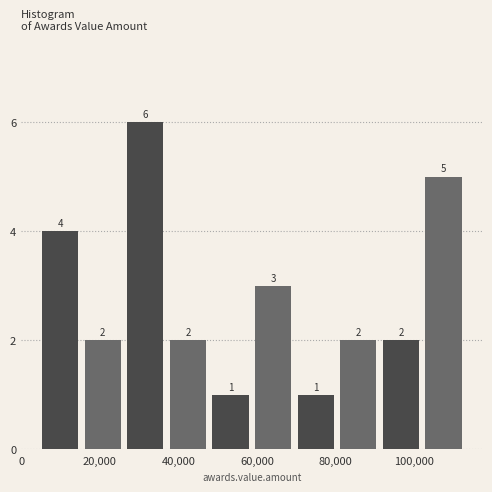

Reading left to right, transcribe this chart: for each bar, give the range it covers on the x-axis and its height. The bar edges are not printed on the chart, so give them approximately, as read against the axis.

4000 to 16000: 4
16000 to 26000: 2
26000 to 38000: 6
38000 to 48000: 2
48000 to 58000: 1
58000 to 70000: 3
70000 to 80000: 1
80000 to 92000: 2
92000 to 102000: 2
102000 to 114000: 5